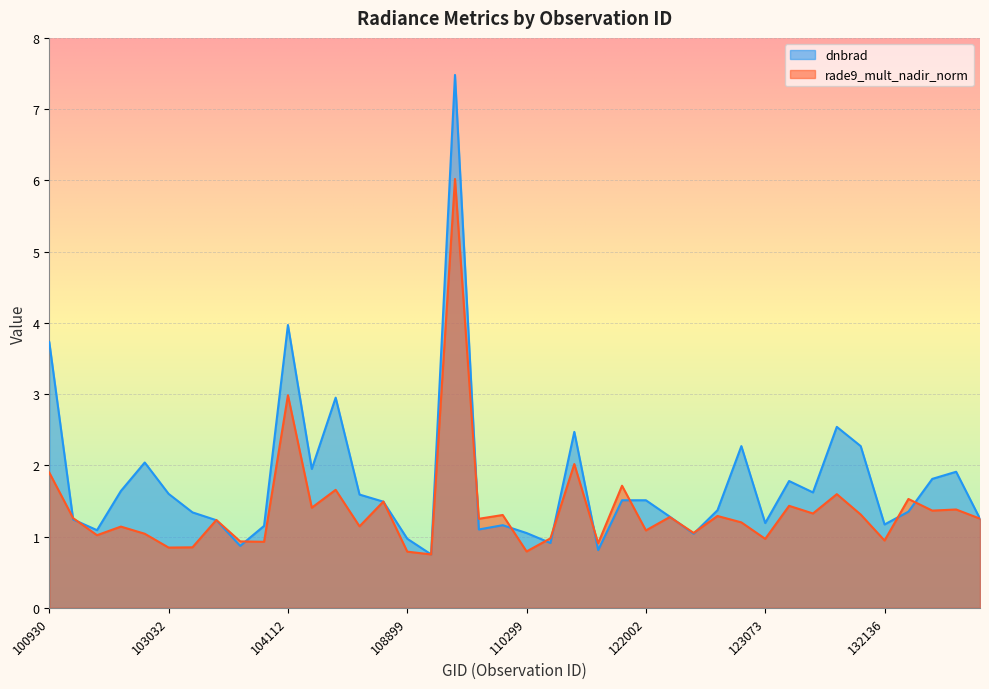

Between 103397 and 102671, which is larger?

102671